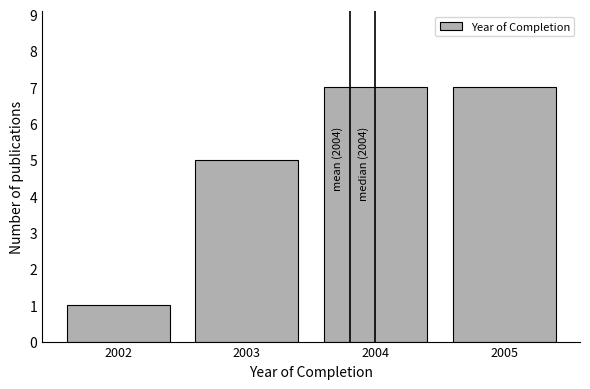

Reading left to right, what are all the values shown in this chart?

2002=1	2003=5	2004=7	2005=7